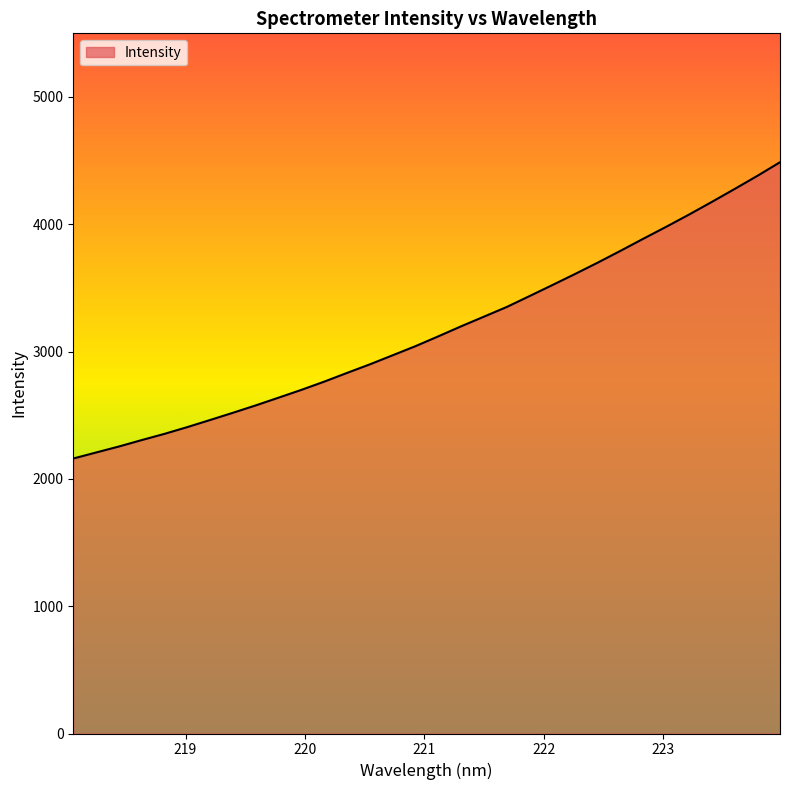

True or false: there are more than 1 points higher than both neighbors.

False